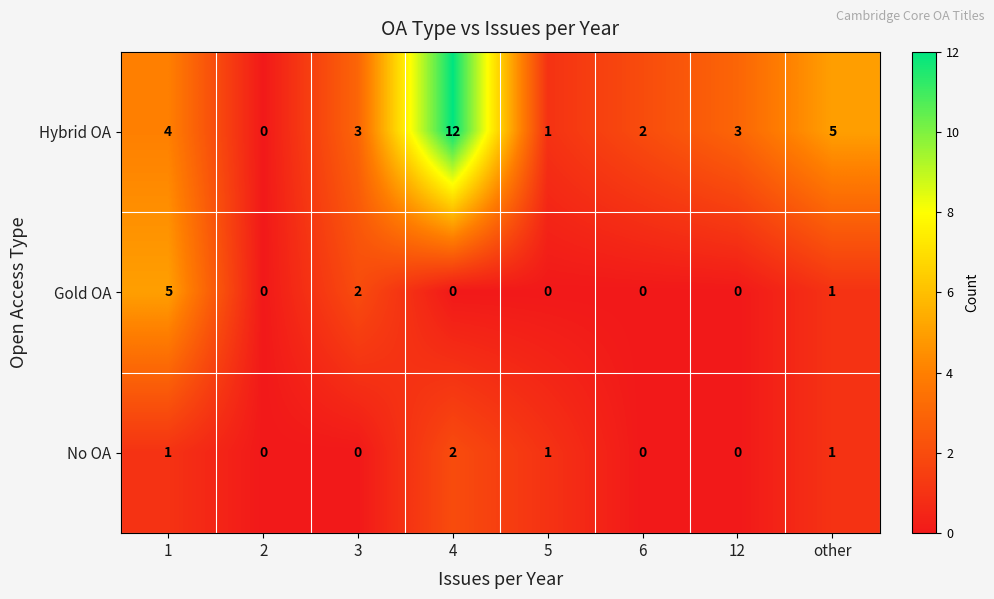

What is the difference between the maximum and minimum values in the Hybrid OA series?

12